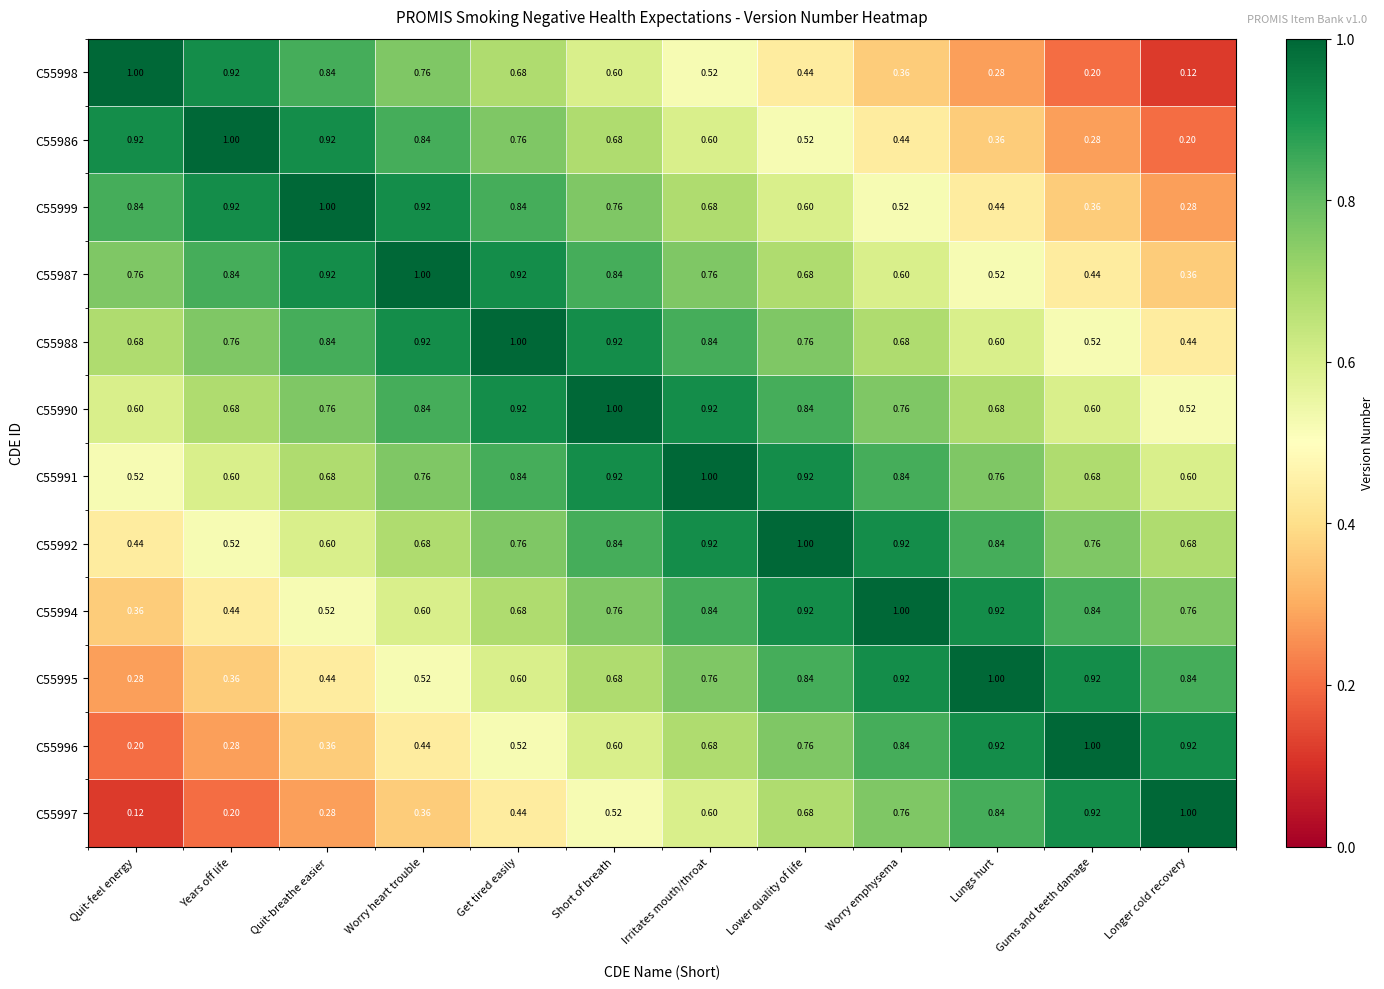

Is the value of C55990 at Get tired easily greater than the value of C55996 at Short of breath?

Yes